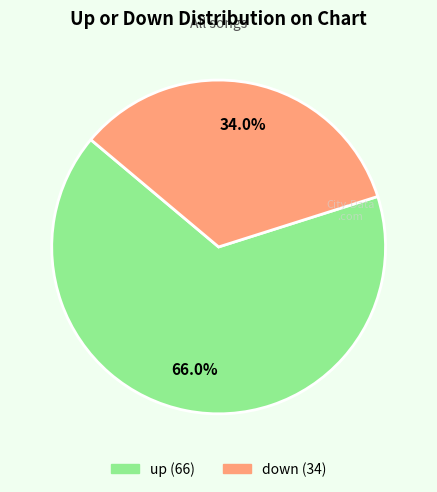

How many slices are in this pie chart?

2